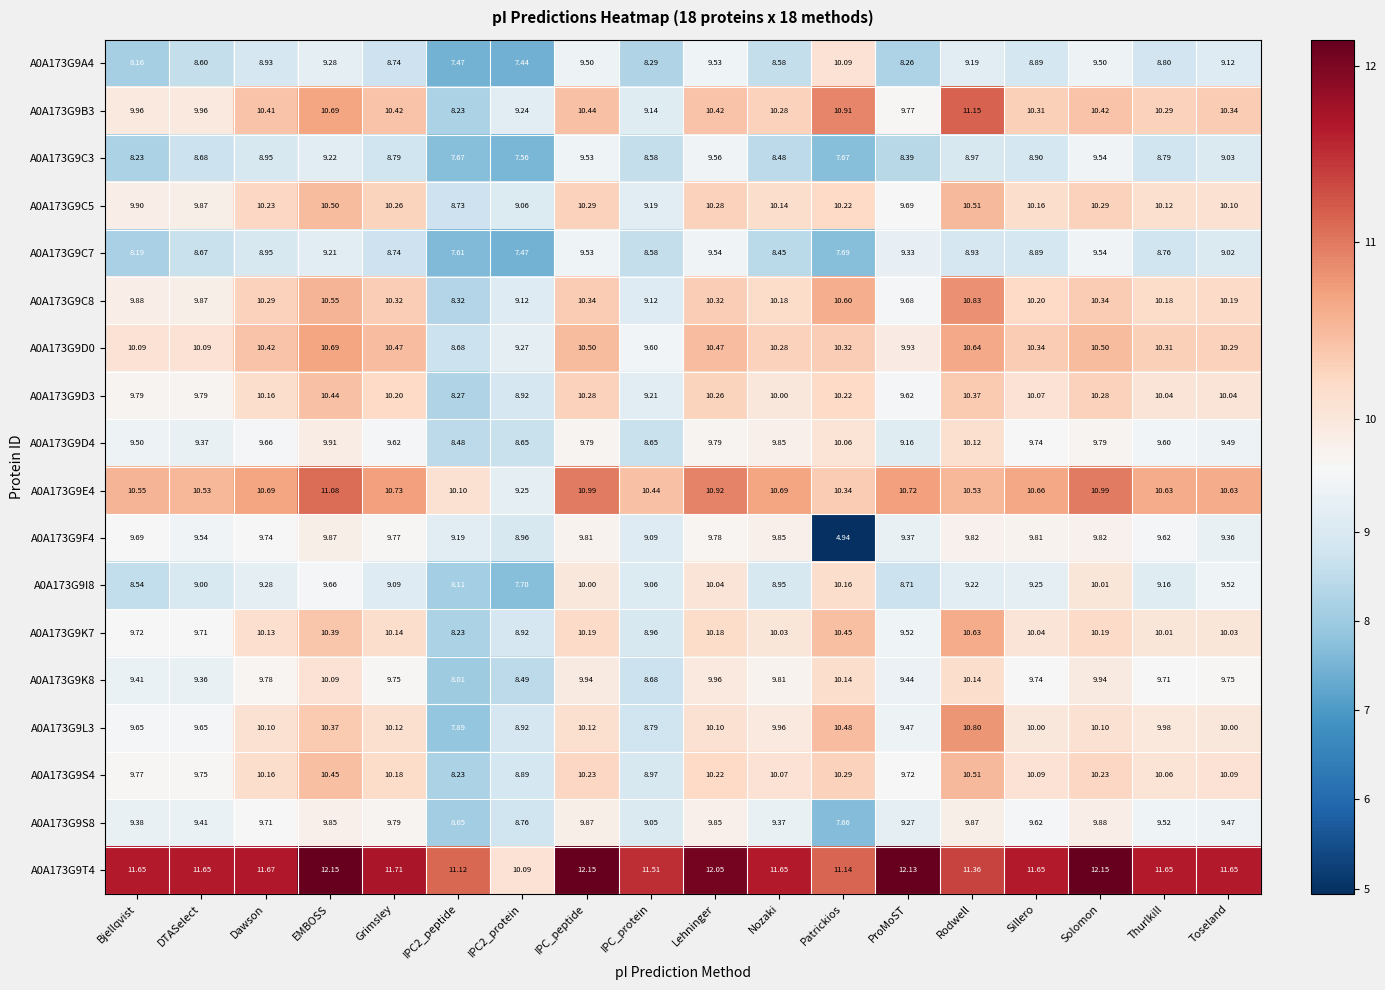

At which category is the sum across all series the highest?

EMBOSS